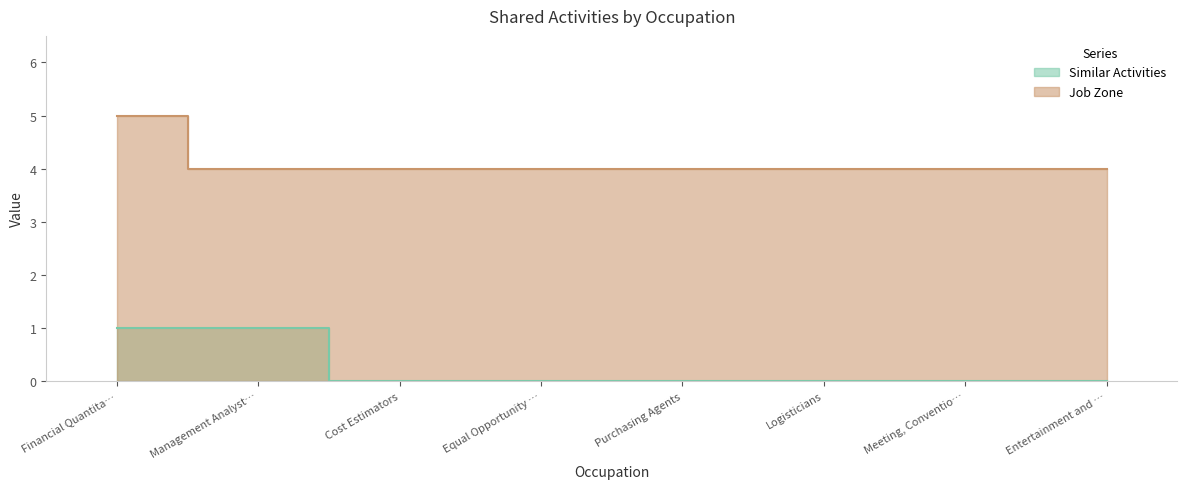

List the series in order of their overall mean, highest first.

Job Zone, Similar Activities